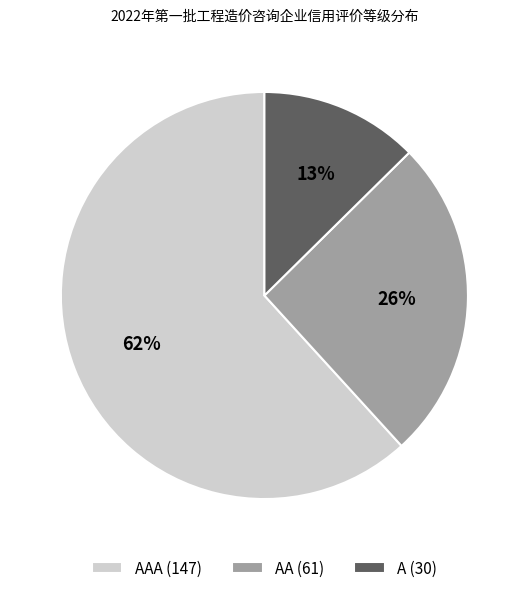

Is there any slice that represents more than half of the pie?

Yes